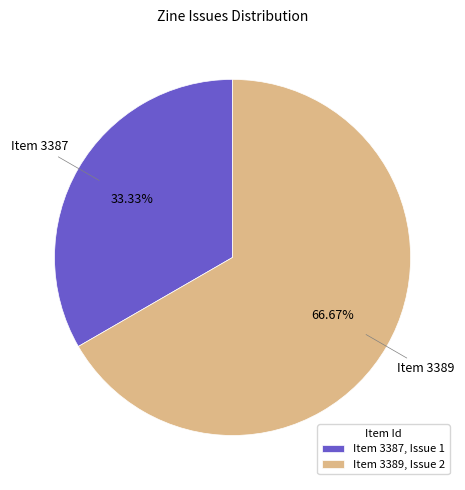

What is the majority slice?

Item 3389, Issue 2